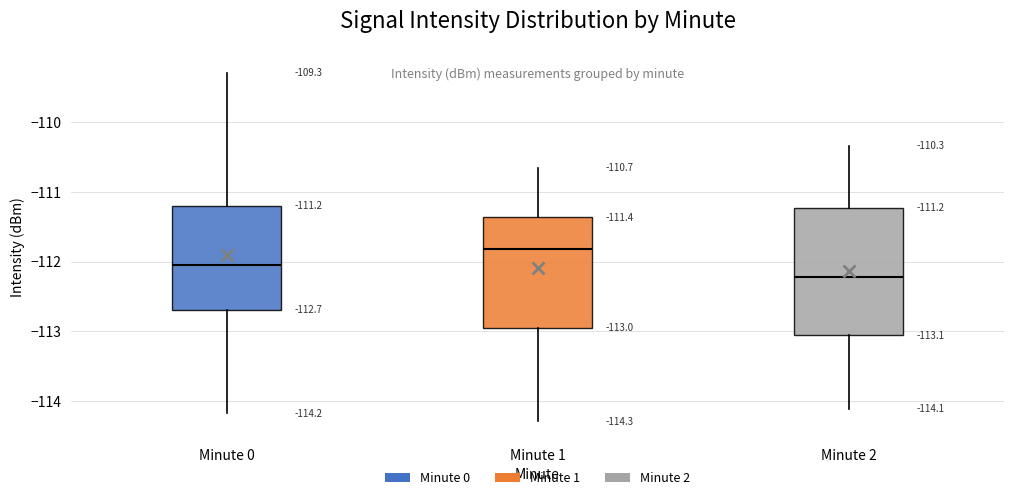

Which box is the tallest, from its lower edge to its upper edge?

Minute 2